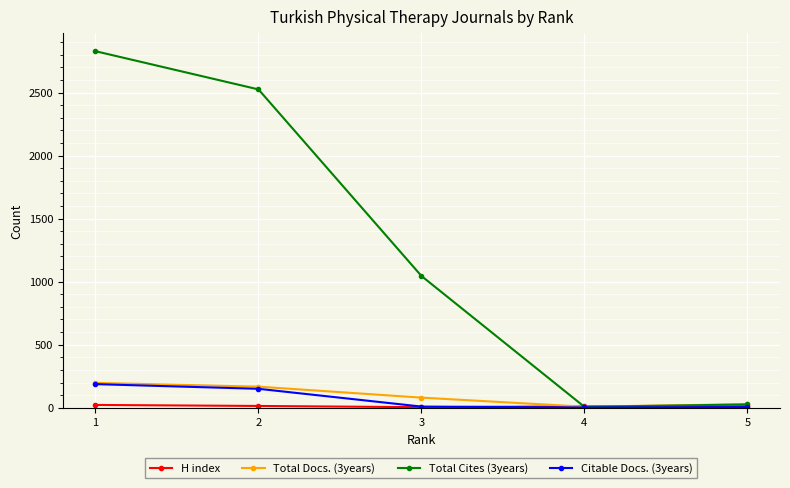

How many lines are shown in the chart?

4